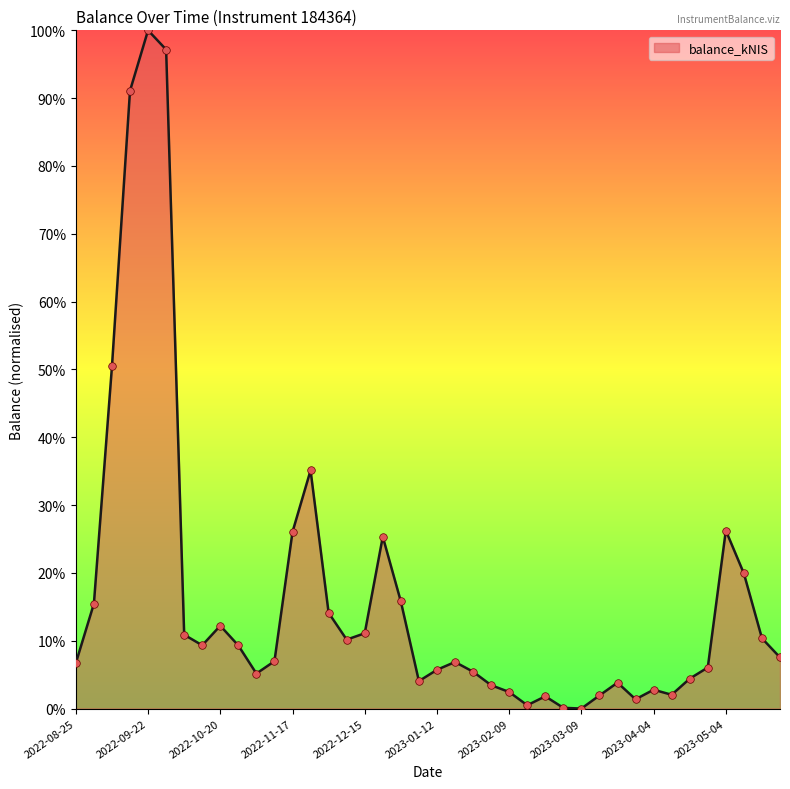

What is the maximum value shown in the chart?

100.0